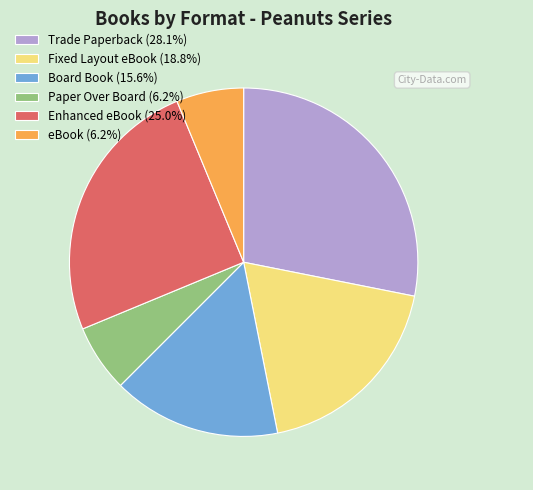

Is it true that Enhanced eBook is 25% of the pie?

True